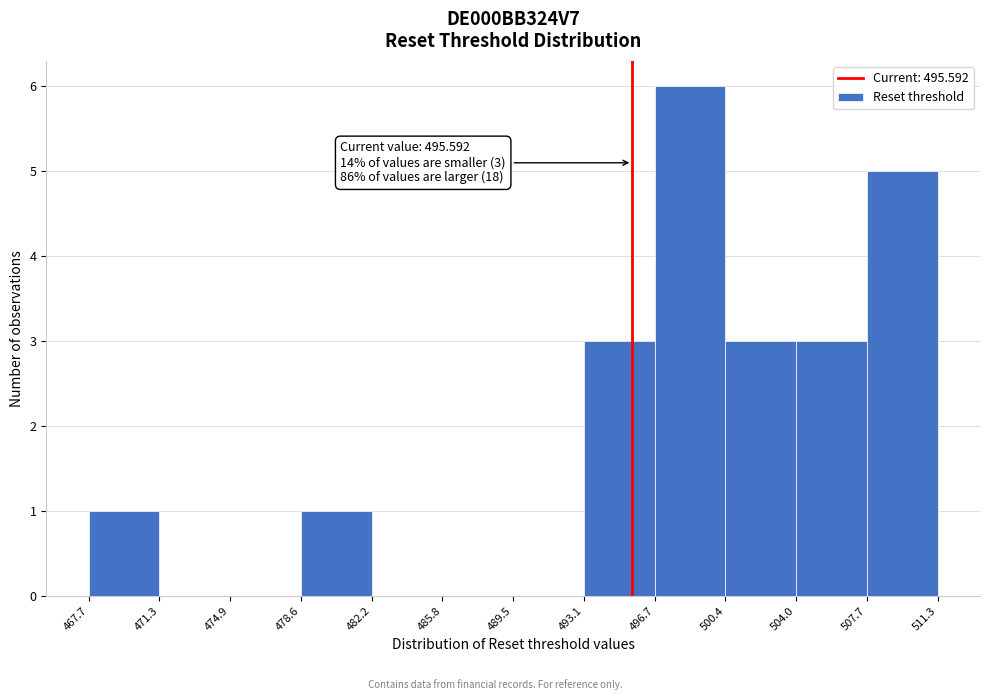

Which range on the x-axis has the tallest bar?

496.7 to 500.4